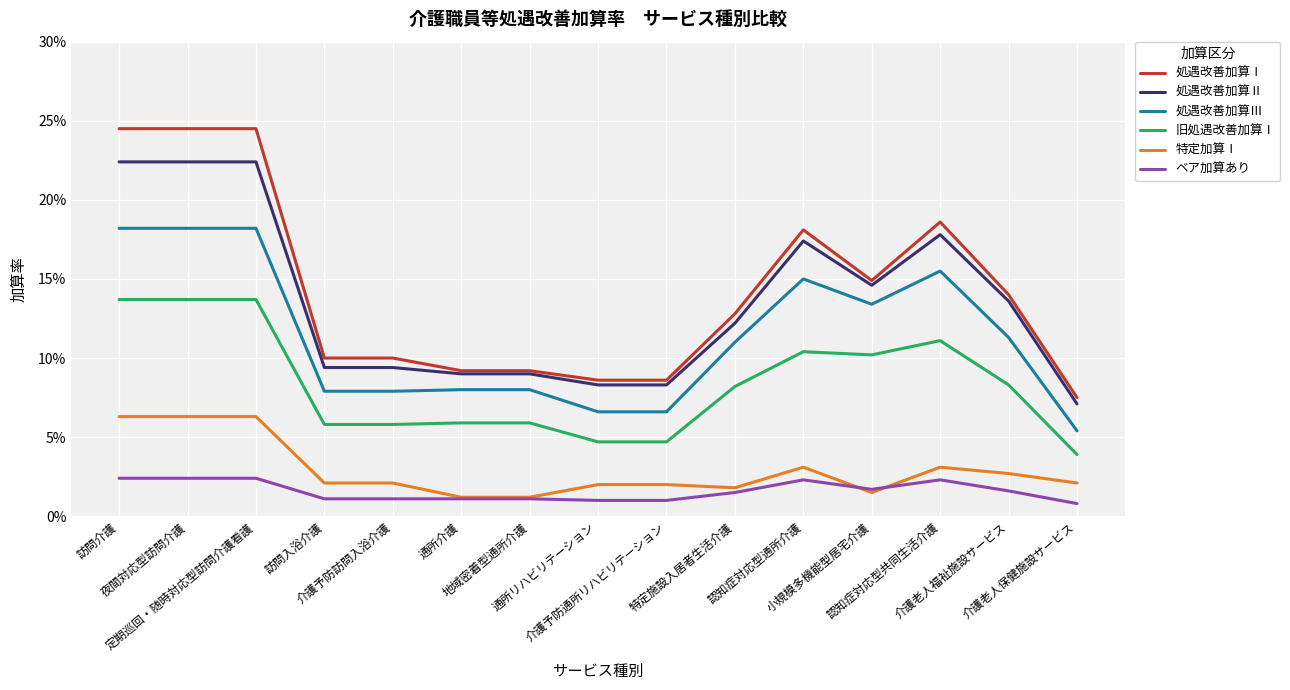

What is the value of the 旧処遇改善加算Ⅰ point at the 5th from the left?

0.1